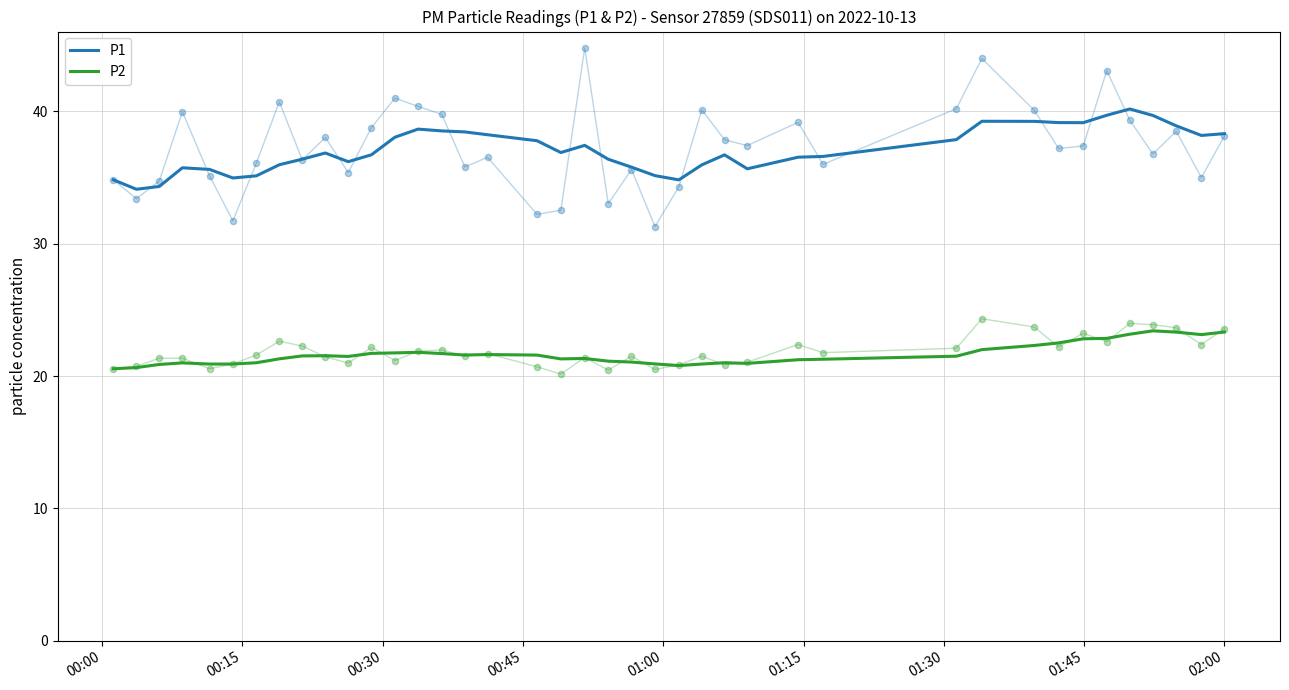

Which series contains the highest Y value?

P1